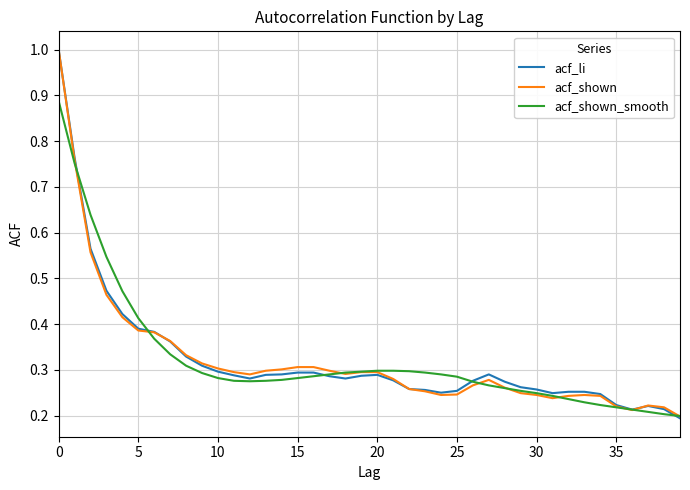

What is the maximum value for acf_shown?

1.0